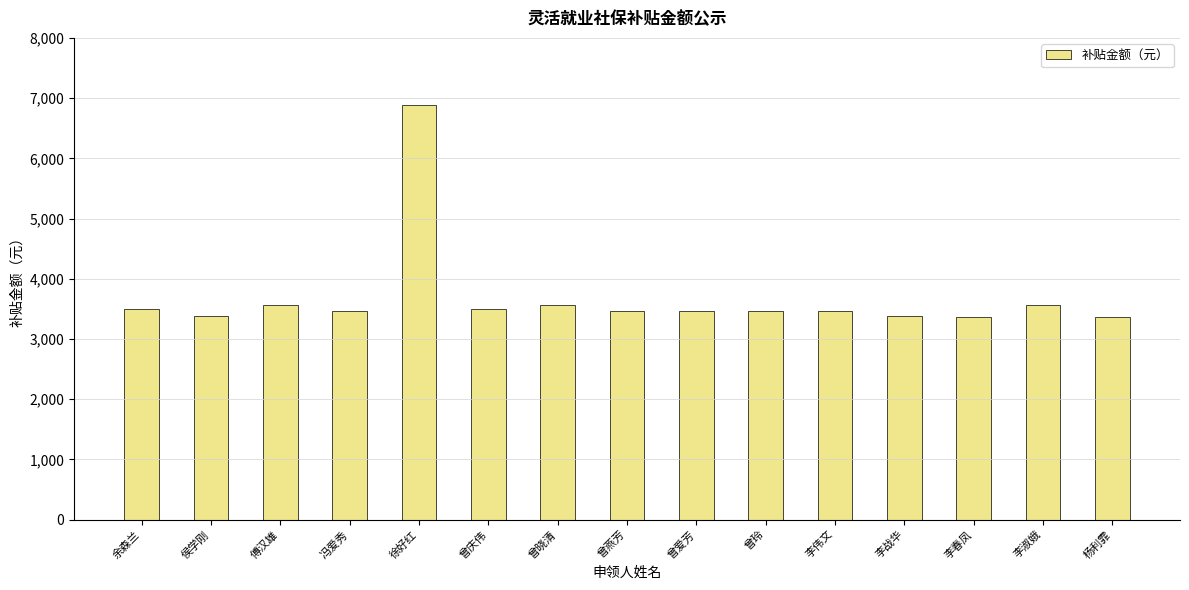

Approximately how many times larger is the value at 李淑娥 compared to 余森兰?

1.0